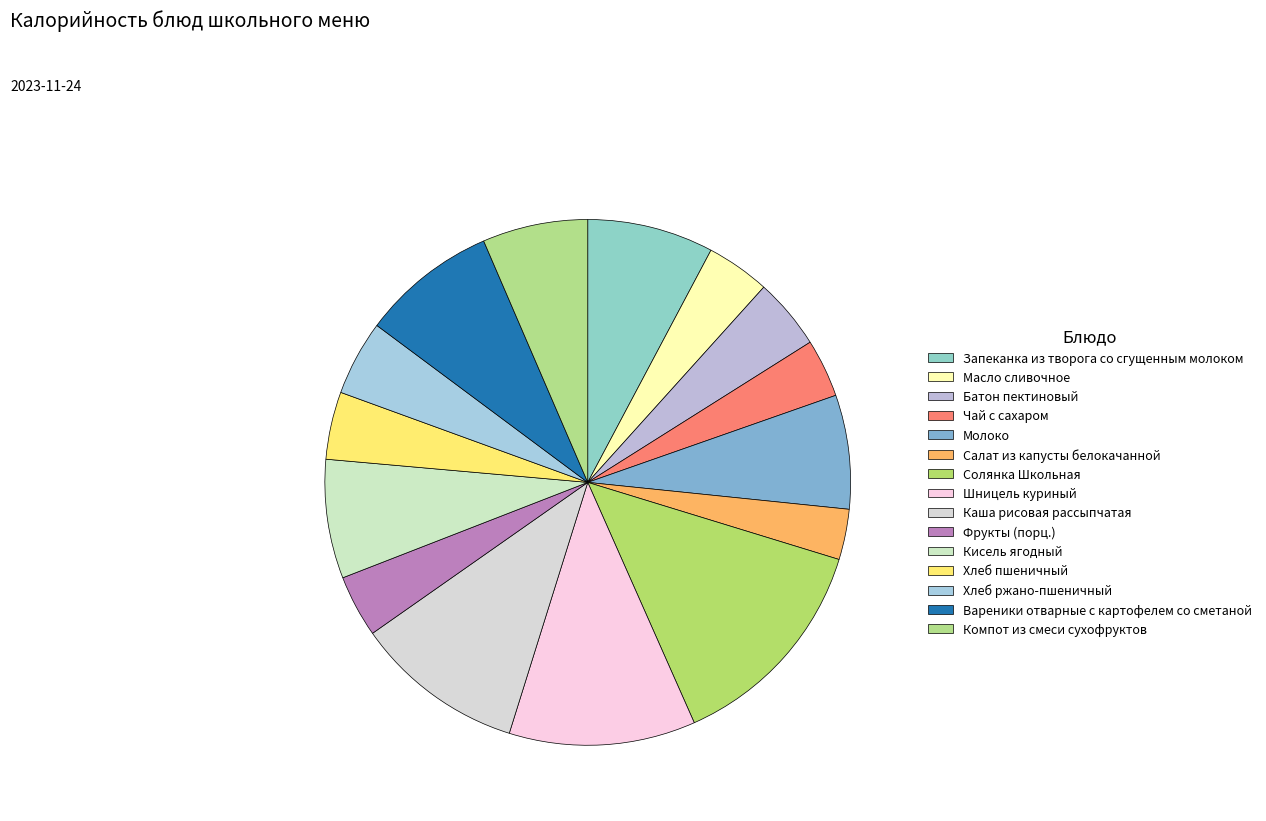

Count the number of slices in the pie.

15